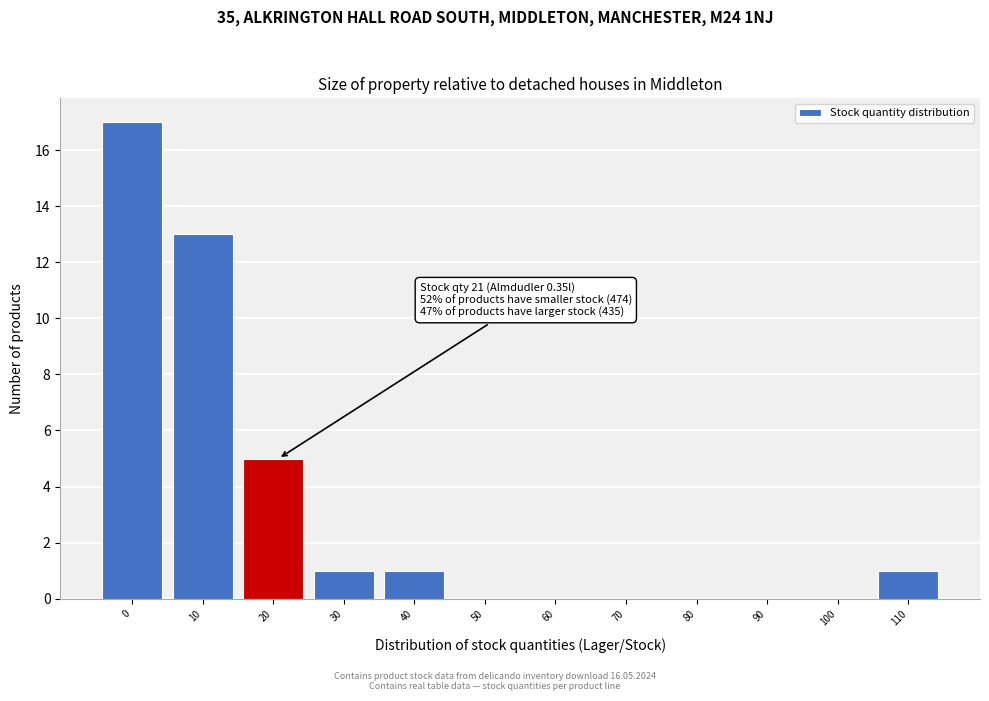

Reading left to right, list all the values displayed in this chart.

0=17	10=13	20=5	30=1	40=1	50=0	60=0	70=0	80=0	90=0	100=0	110=1